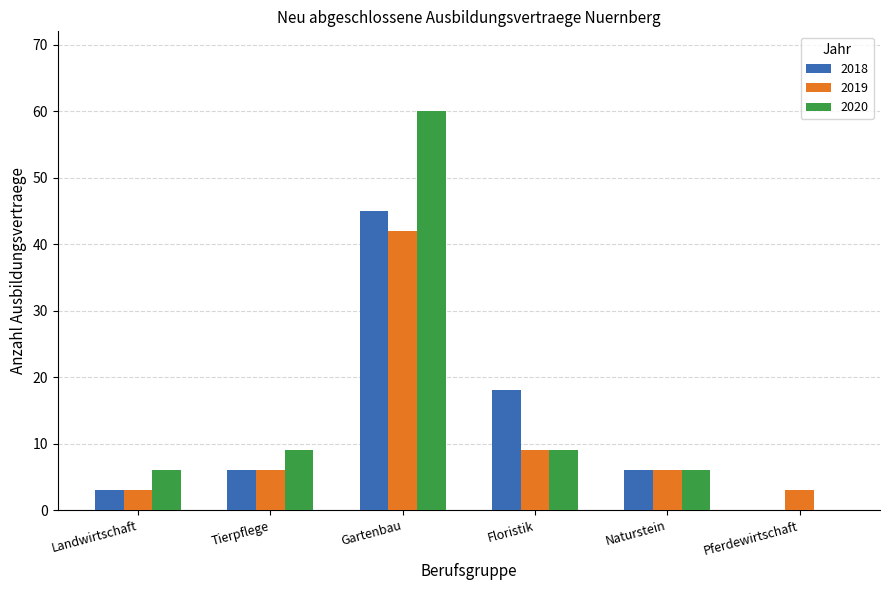

What is the greatest value displayed?

60